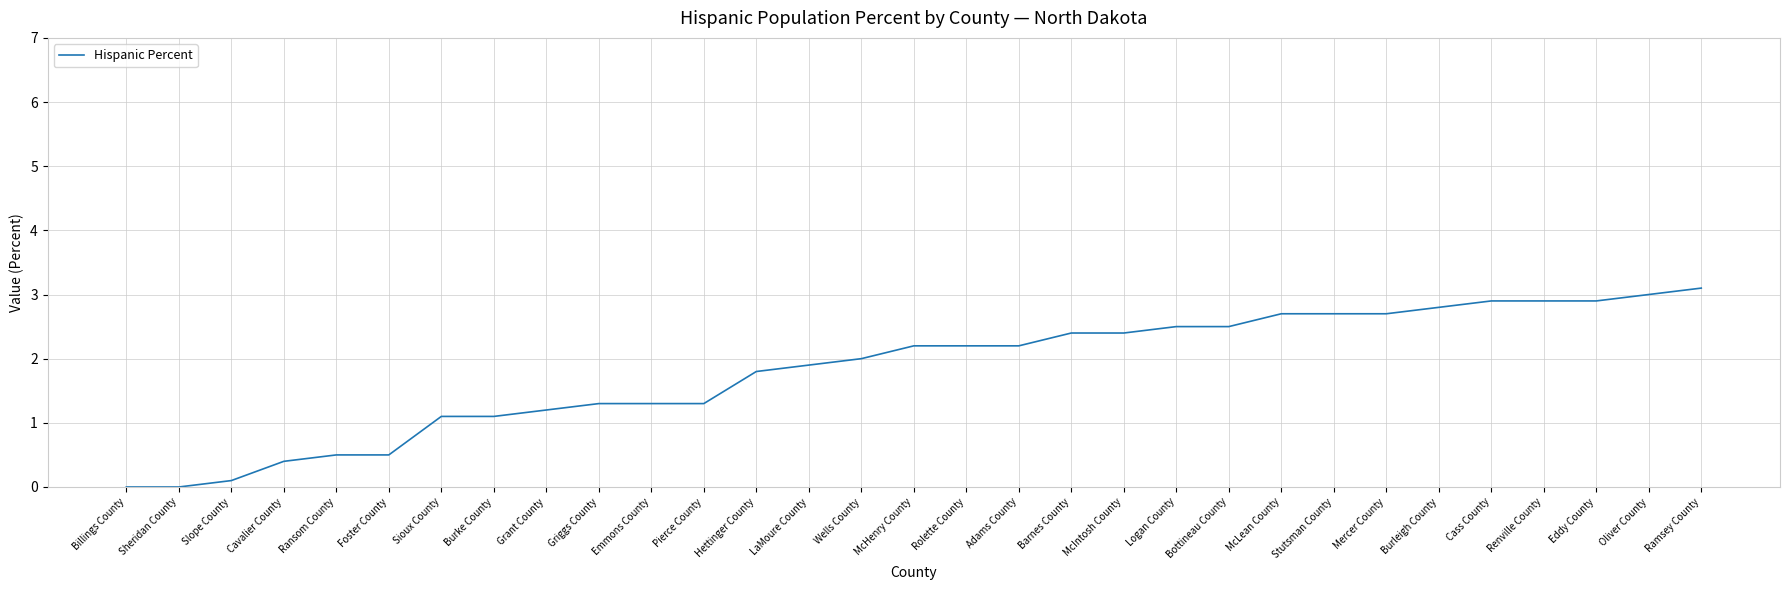

What is the change in value from McHenry County to Burleigh County?

+0.6